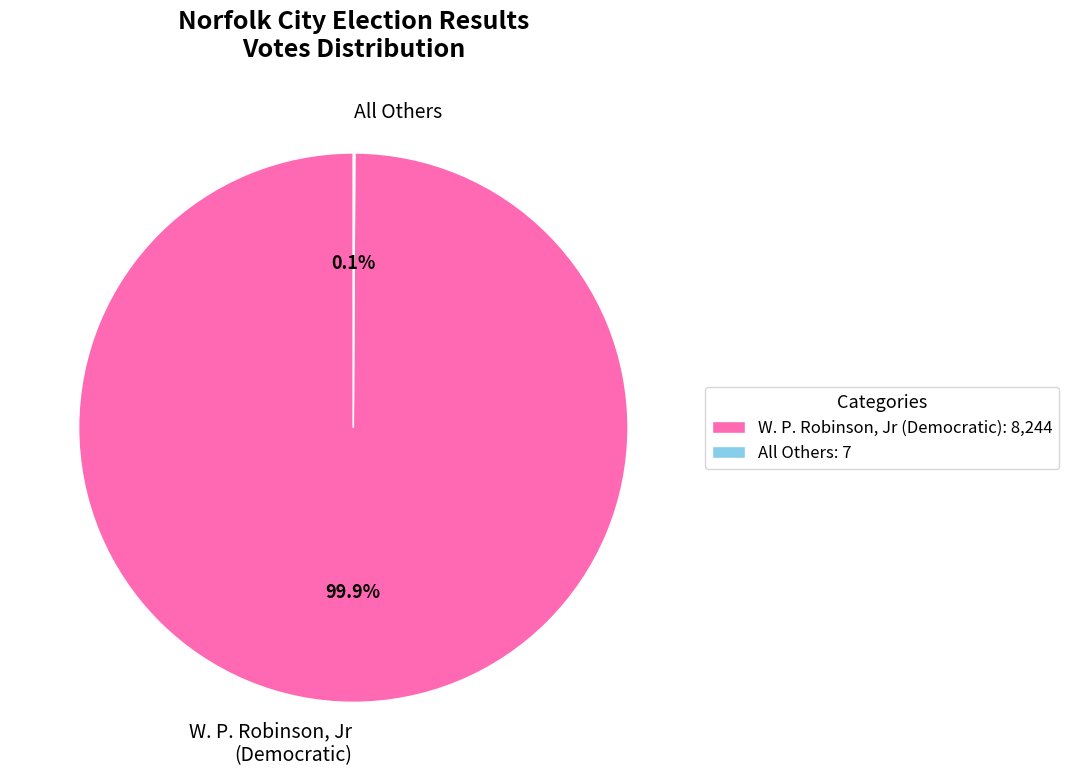

Does any single category account for the majority?

Yes